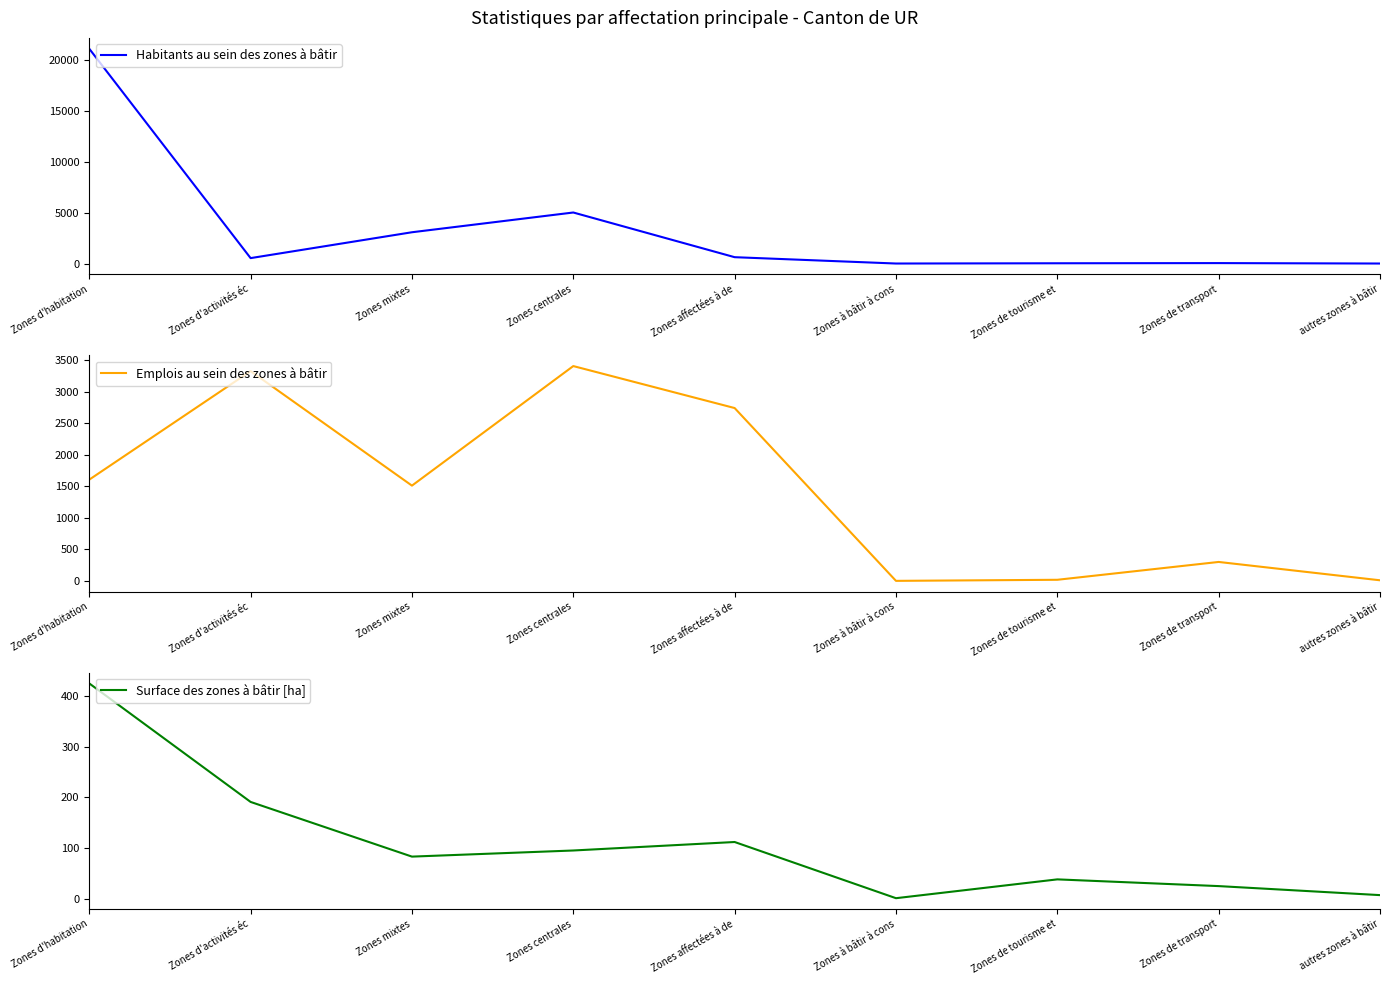

The Surface des zones à bâtir [ha] series shows 122.1 at Zones d'activités éc. True or false?

False